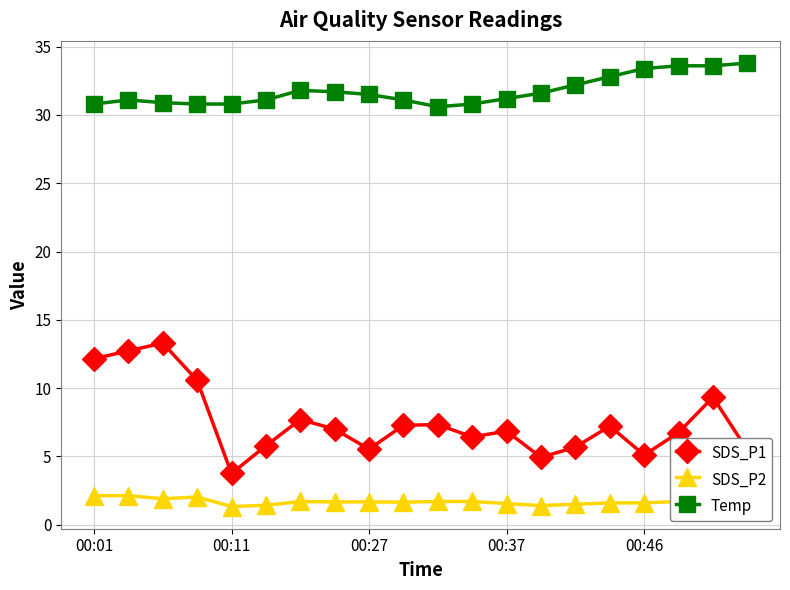

True or false: Temp and SDS_P2 cross at least once.

False